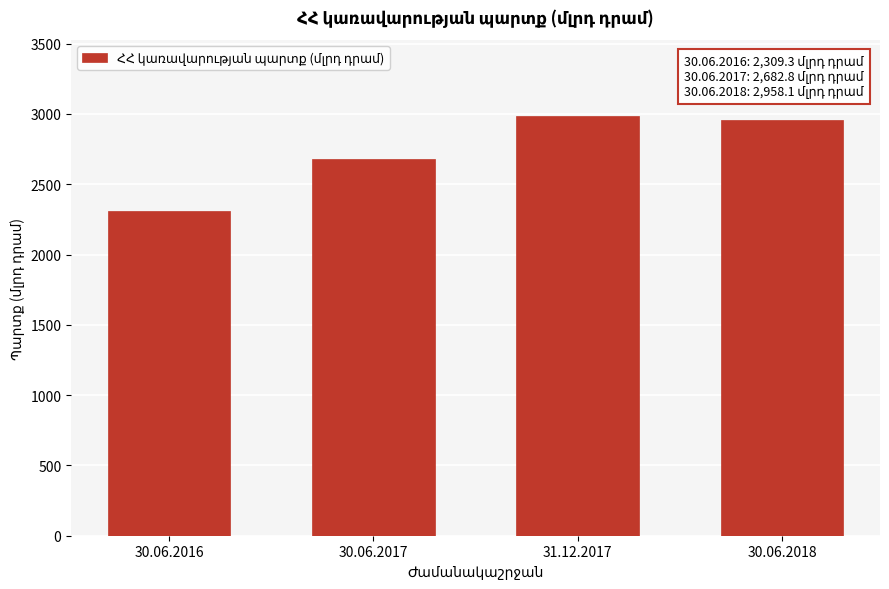

Reading left to right, what are all the values shown in this chart?

2309.3	2682.8	2988.4	2958.1